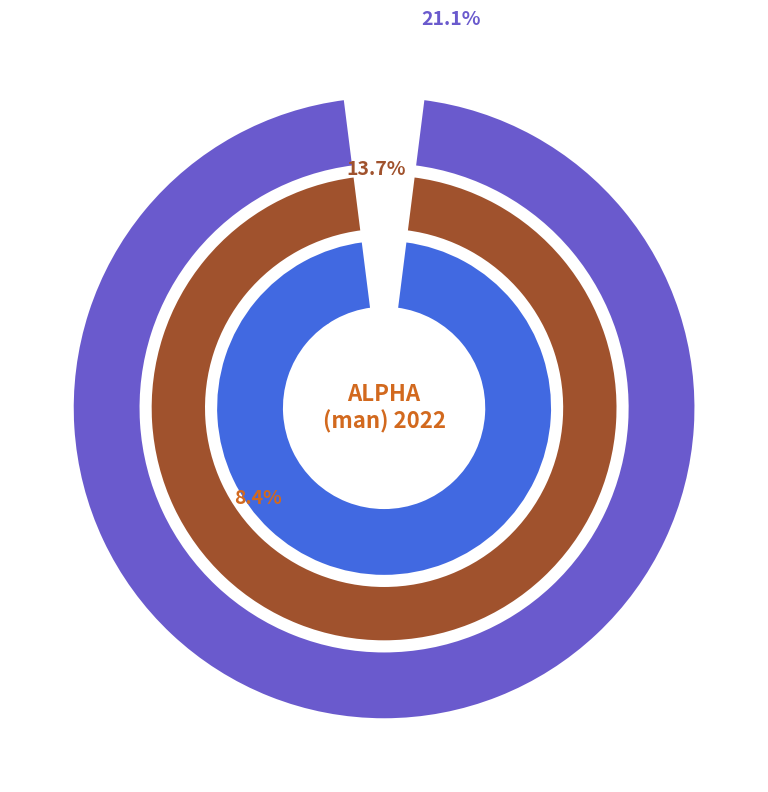

Is there any slice that represents more than half of the pie?

No